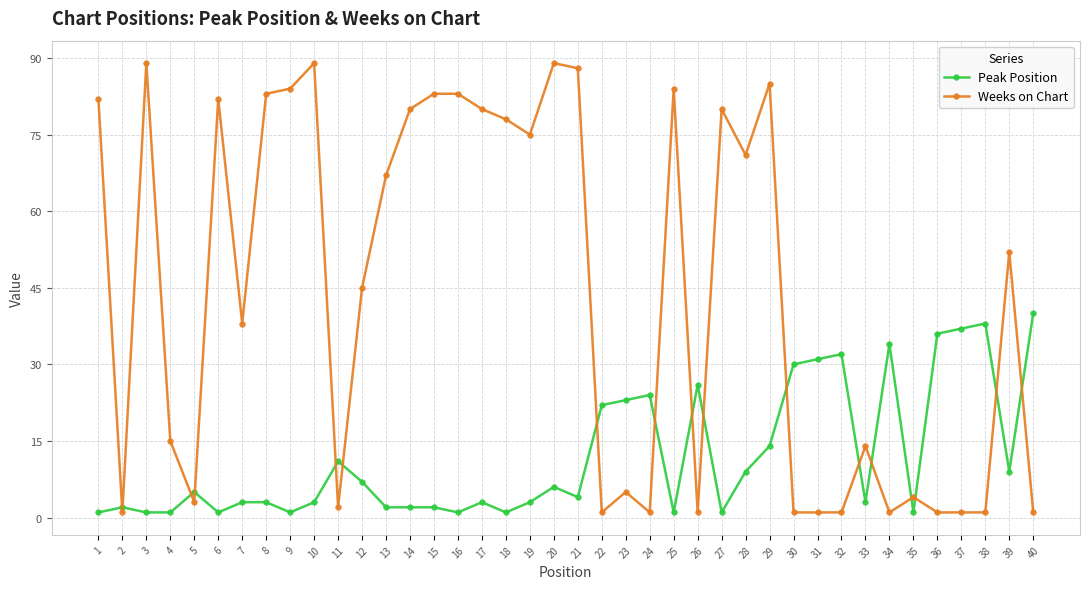

What is the value of the Peak Position point at the 2nd from the left?

2